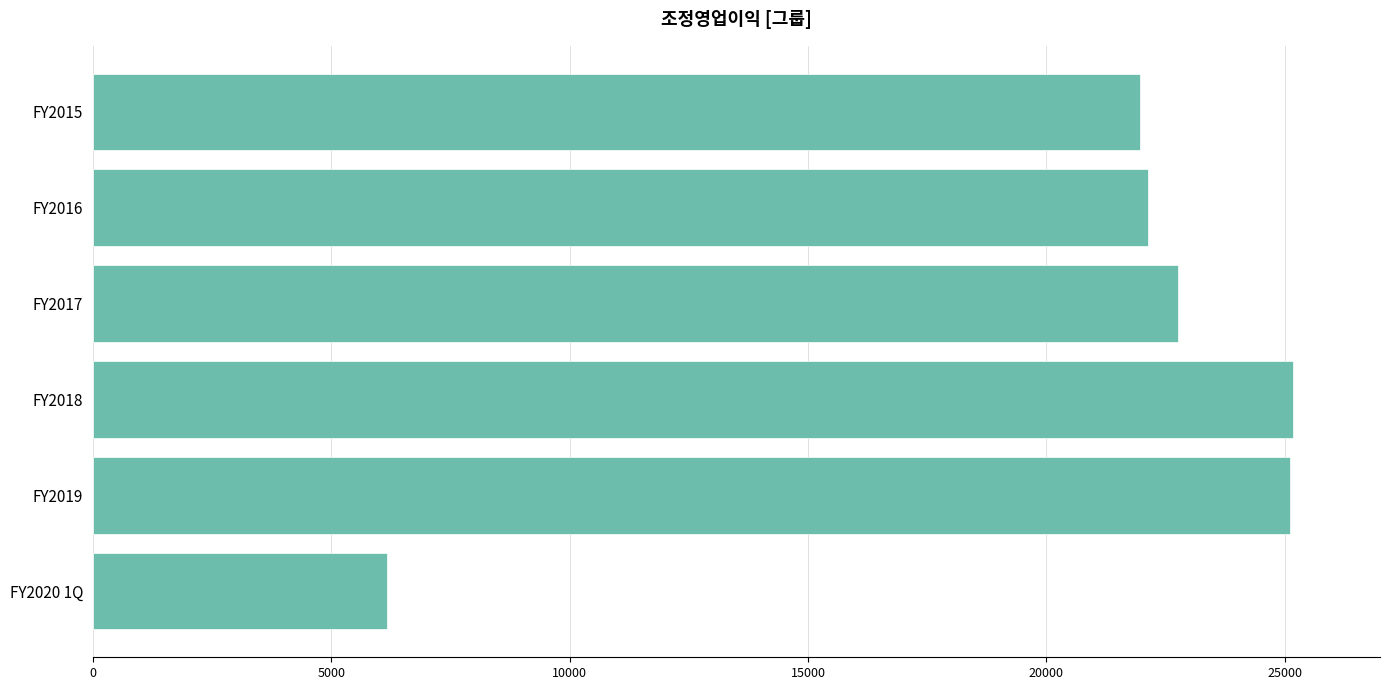

What is the sum of the values at FY2020 1Q and FY2017?

28924